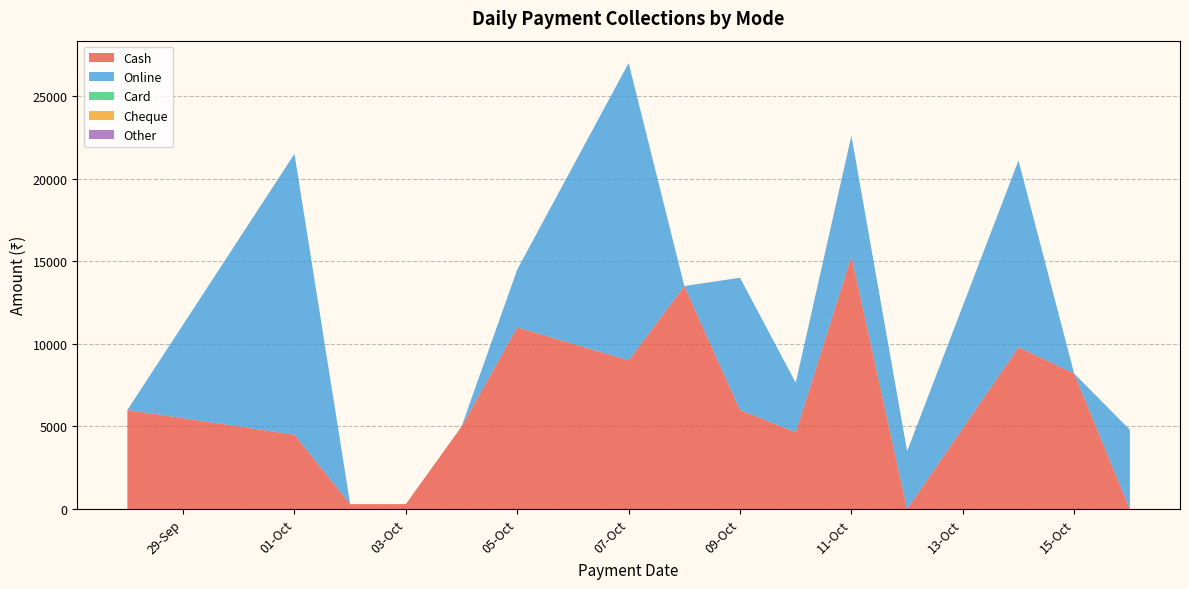

Reading left to right, what are all the values shown in this chart?

Cash: 5998	4500	300	300	4999	10999	9000	13498	5999	4649	15297	0	9798	8199	0
Online: 0	16998	0	0	0	3500	17997	0	8000	2999	7299	3500	11298	0	4799
Card: 0	0	0	0	0	0	0	0	0	0	0	0	0	0	0
Cheque: 0	0	0	0	0	0	0	0	0	0	0	0	0	0	0
Other: 0	0	0	0	0	0	0	0	0	0	0	0	0	0	0